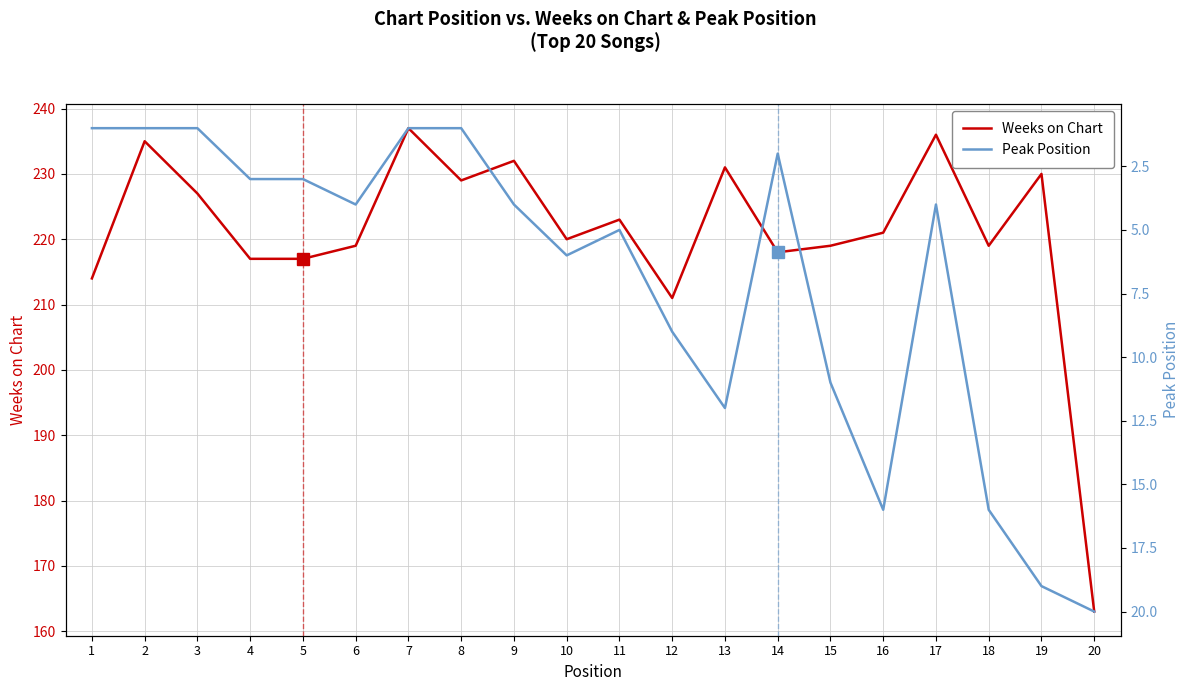

Which series changed the most between 15 and 17?

Weeks on Chart